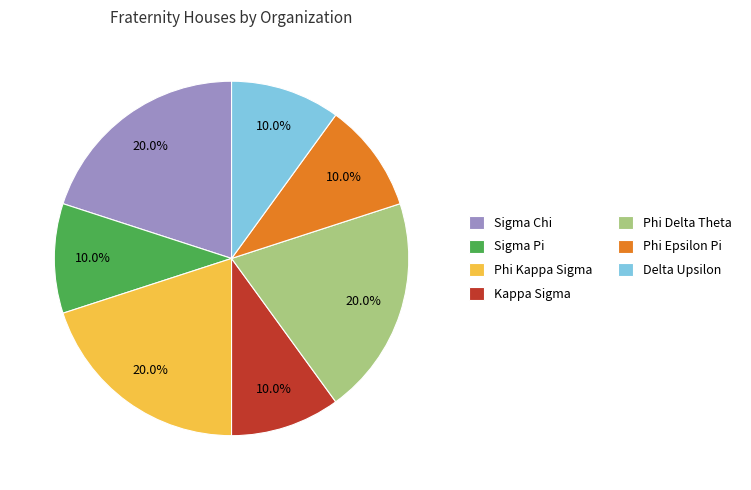

The Phi Epsilon Pi slice represents 16% of the pie. True or false?

False